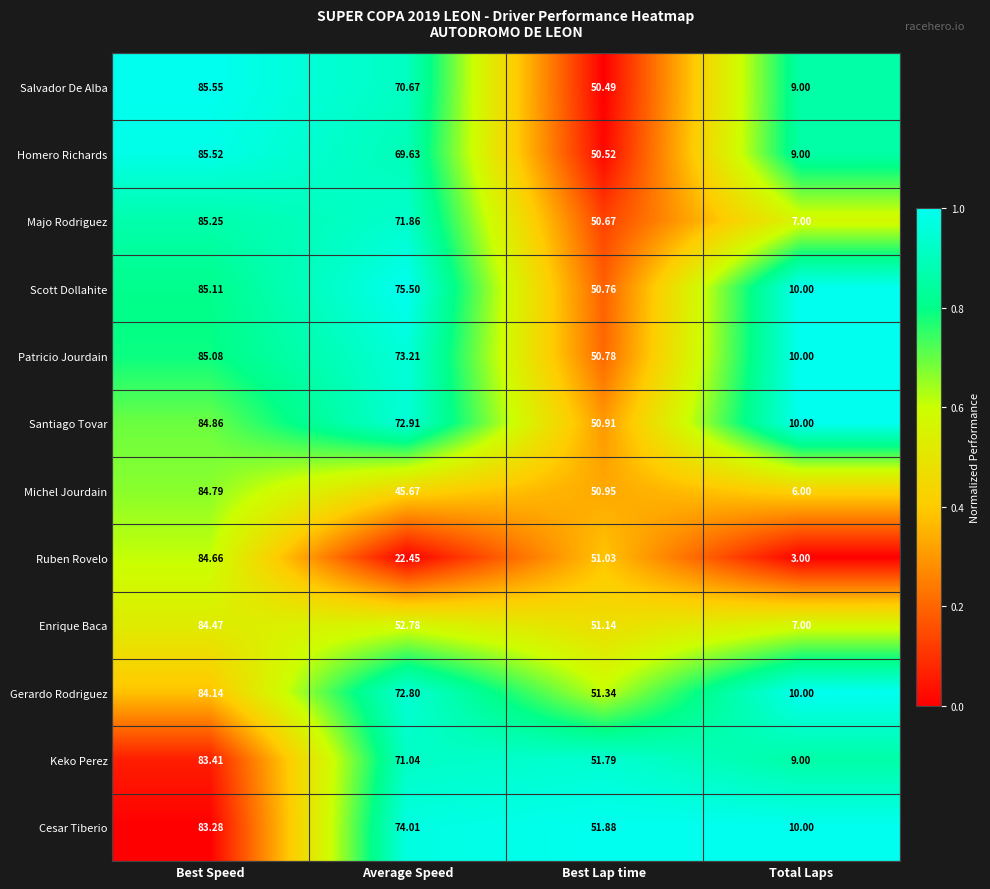

List the series in order of their peak value, highest first.

Salvador De Alba, Homero Richards, Majo Rodriguez, Scott Dollahite, Patricio Jourdain, Santiago Tovar, Michel Jourdain, Ruben Rovelo, Enrique Baca, Gerardo Rodriguez, Keko Perez, Cesar Tiberio